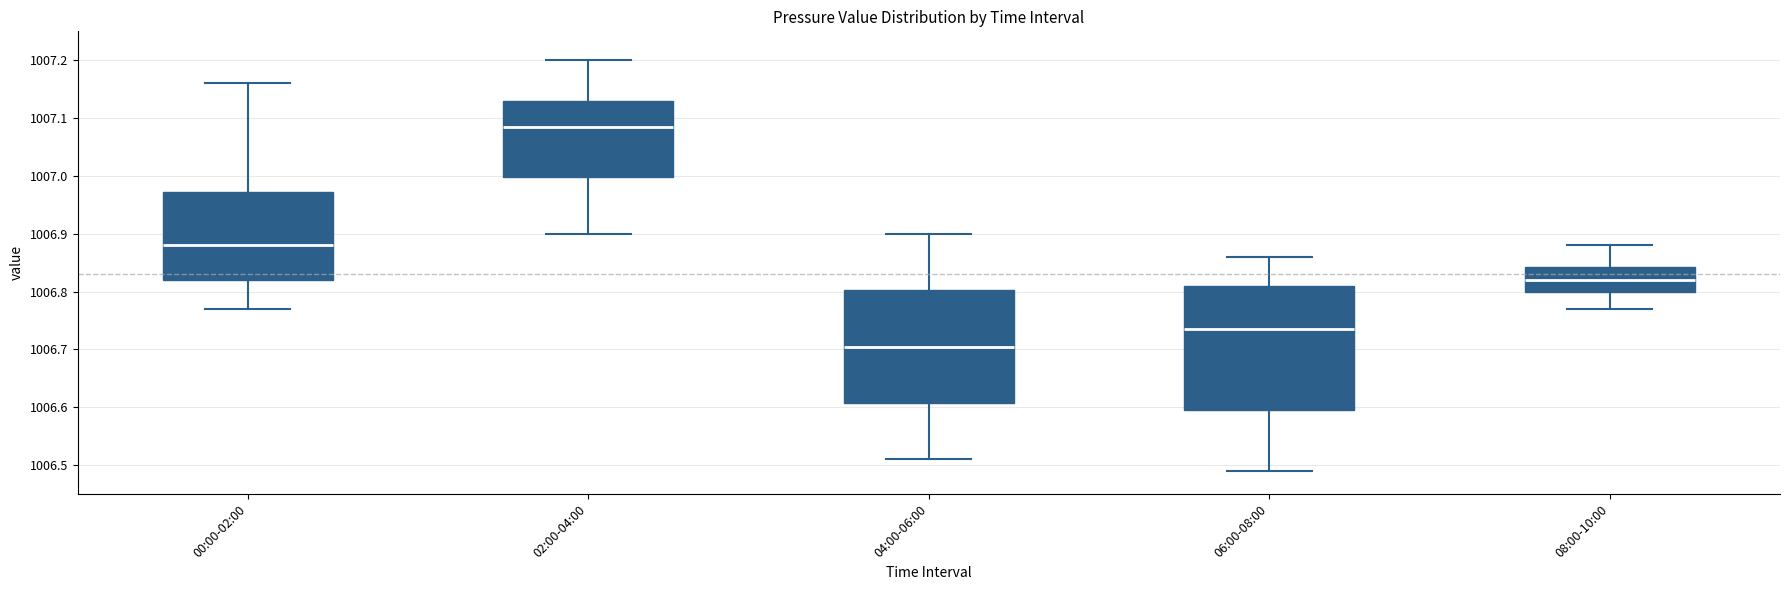

Where does the median line of the box for 06:00-08:00 sit on the y-axis? The values are not printed on the chart, so give them approximately, as read against the axis.

1006.74